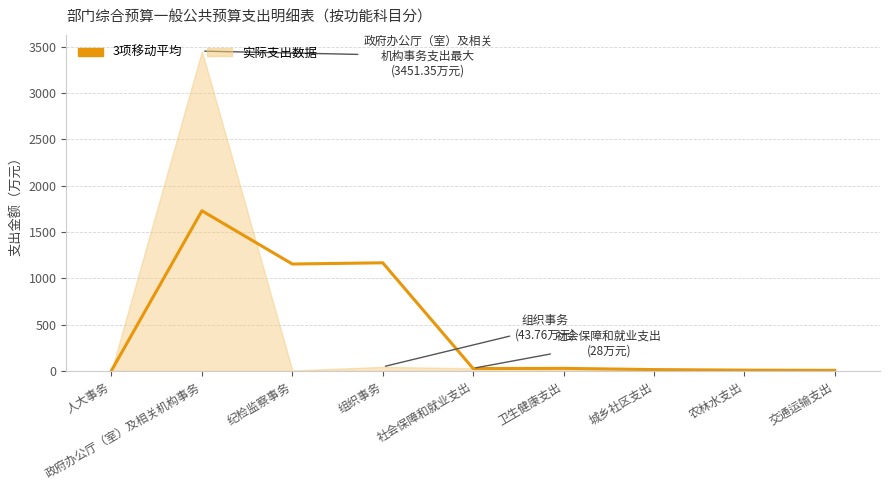

Rank the categories by value from lowest to highest.

人大事务, 交通运输支出, 农林水支出, 城乡社区支出, 社会保障和就业支出, 卫生健康支出, 纪检监察事务, 组织事务, 政府办公厅（室）及相关机构事务